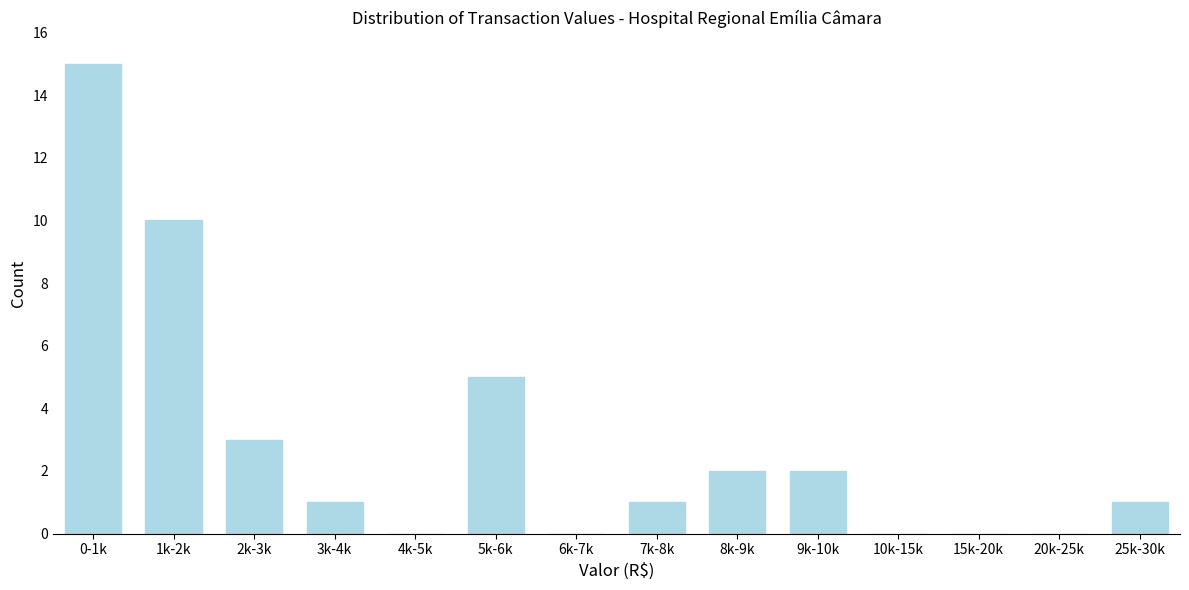

Reading left to right, list all the values displayed in this chart.

0-1k=15	1k-2k=10	2k-3k=3	3k-4k=1	4k-5k=0	5k-6k=5	6k-7k=0	7k-8k=1	8k-9k=2	9k-10k=2	10k-15k=0	15k-20k=0	20k-25k=0	25k-30k=1